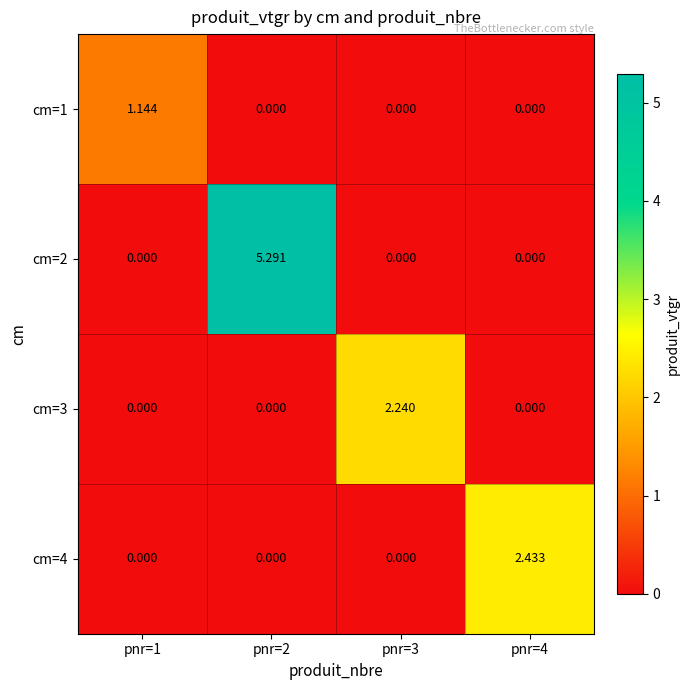

Count the number of data series in this chart.

4